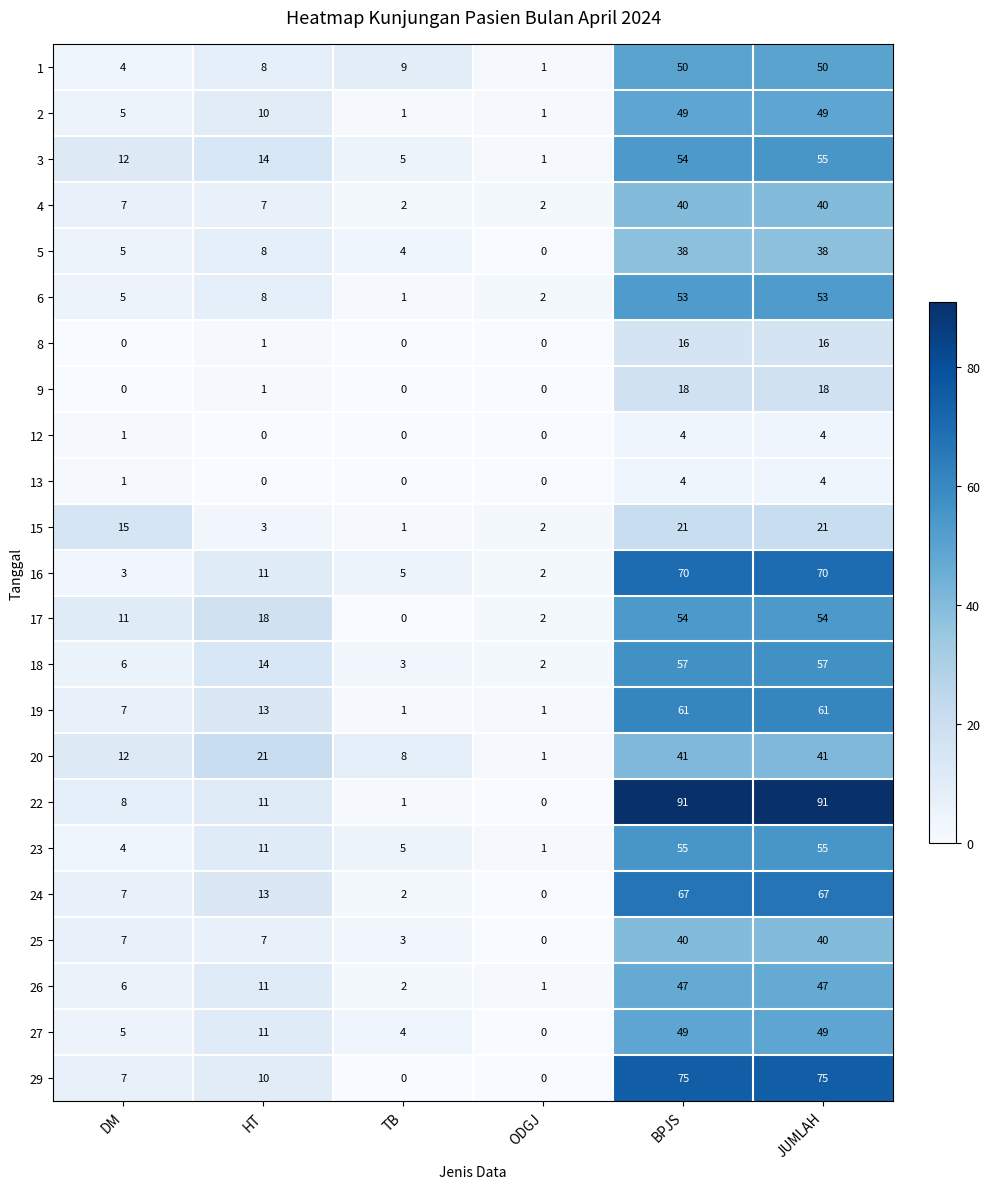

What is the difference between the 1 values at BPJS and DM?

46